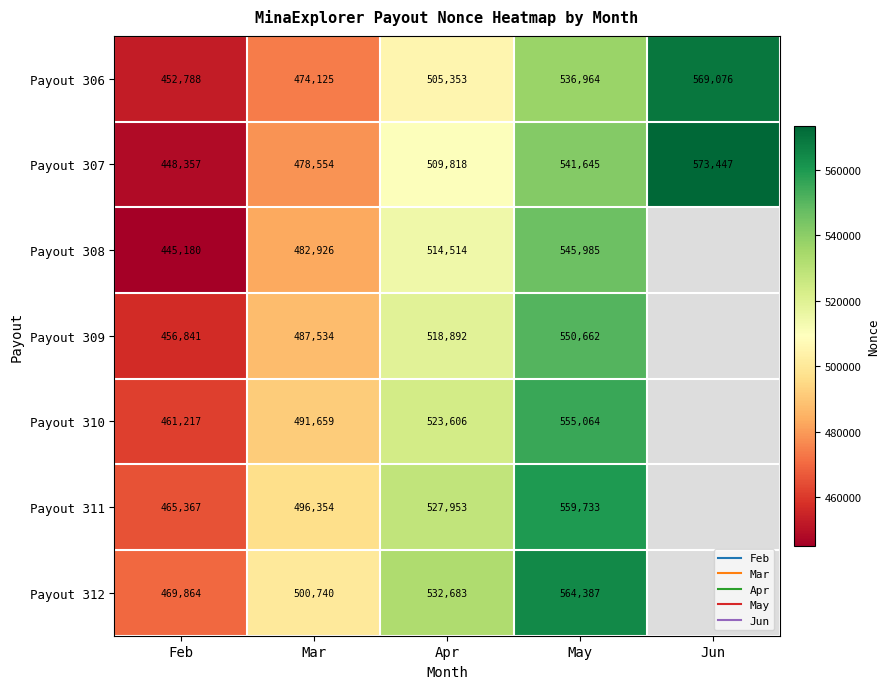

Which series changed the most between Feb and May?

Payout 308